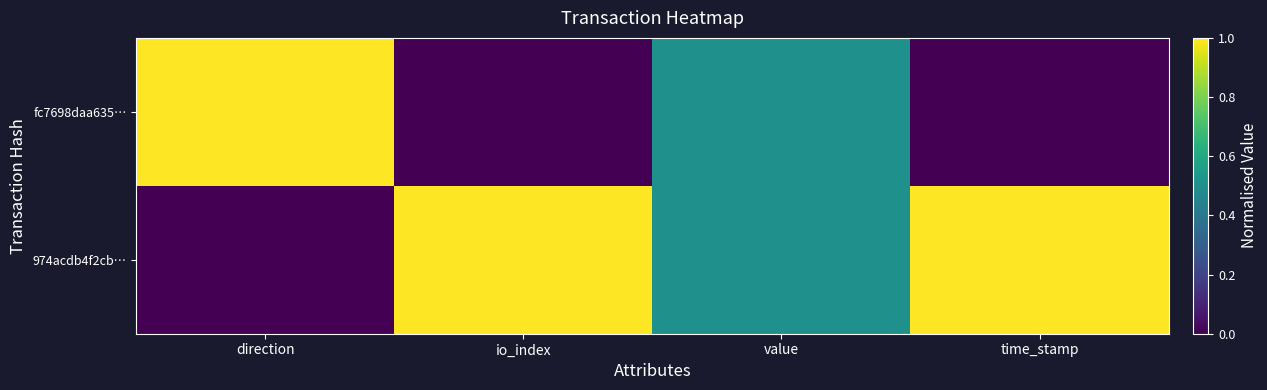

At io_index, list the series in order from smallest to largest.

fc7698daa635…, 974acdb4f2cb…